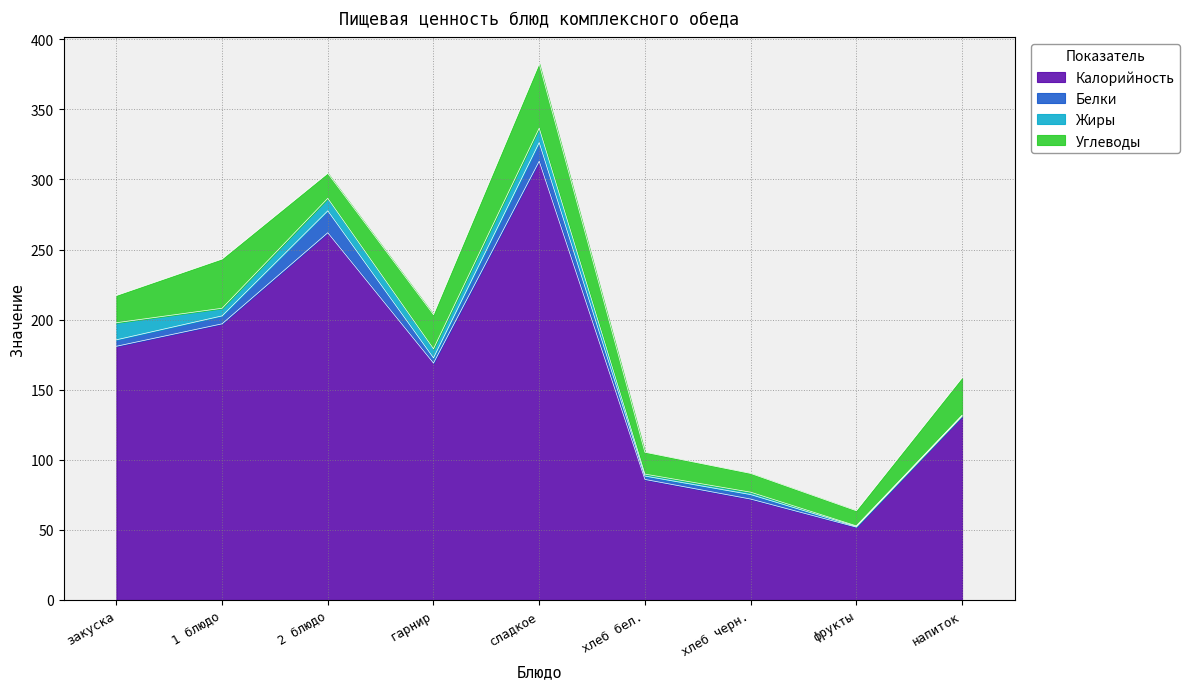

Which category has the highest value across all series?

сладкое